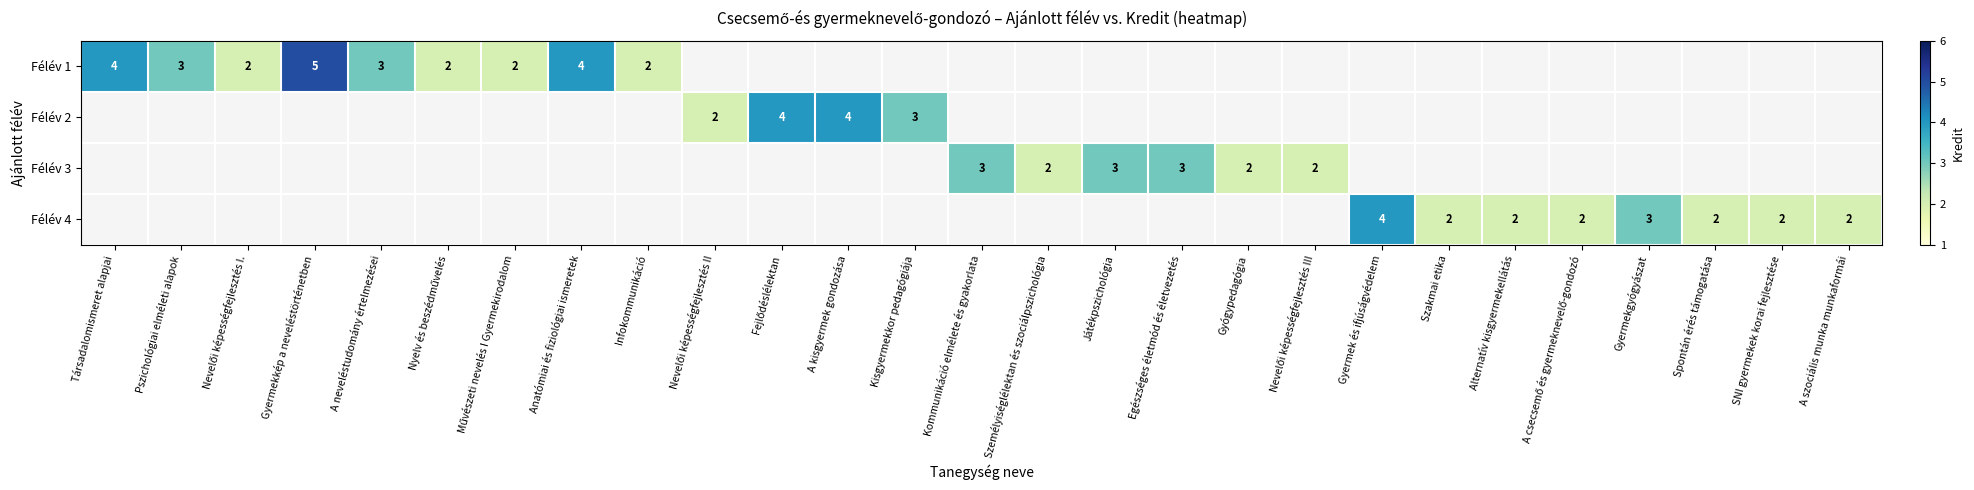

What is the greatest value displayed?

5.0